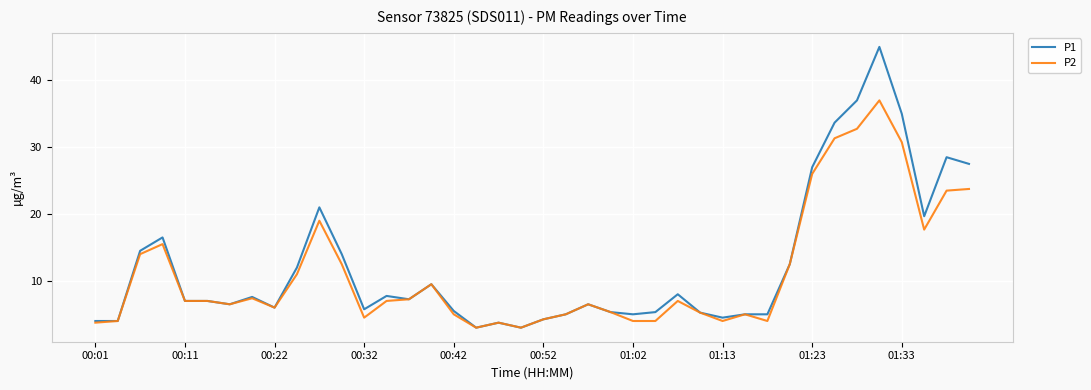

Which series has the largest range (max minus min)?

P1